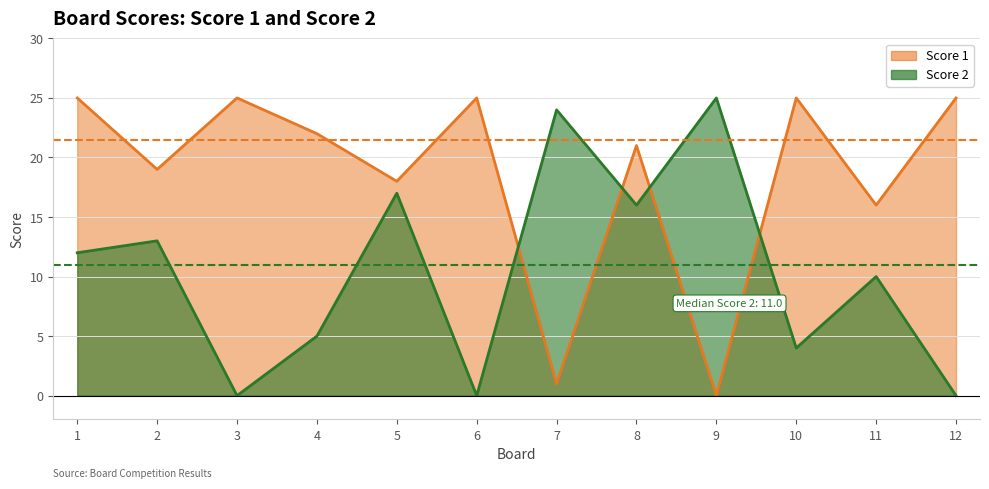

What is the total value across all series at 7?

25